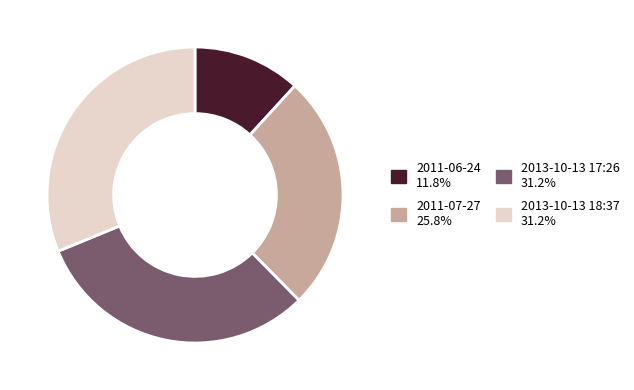

Which slice is the smallest?

2011-06-24